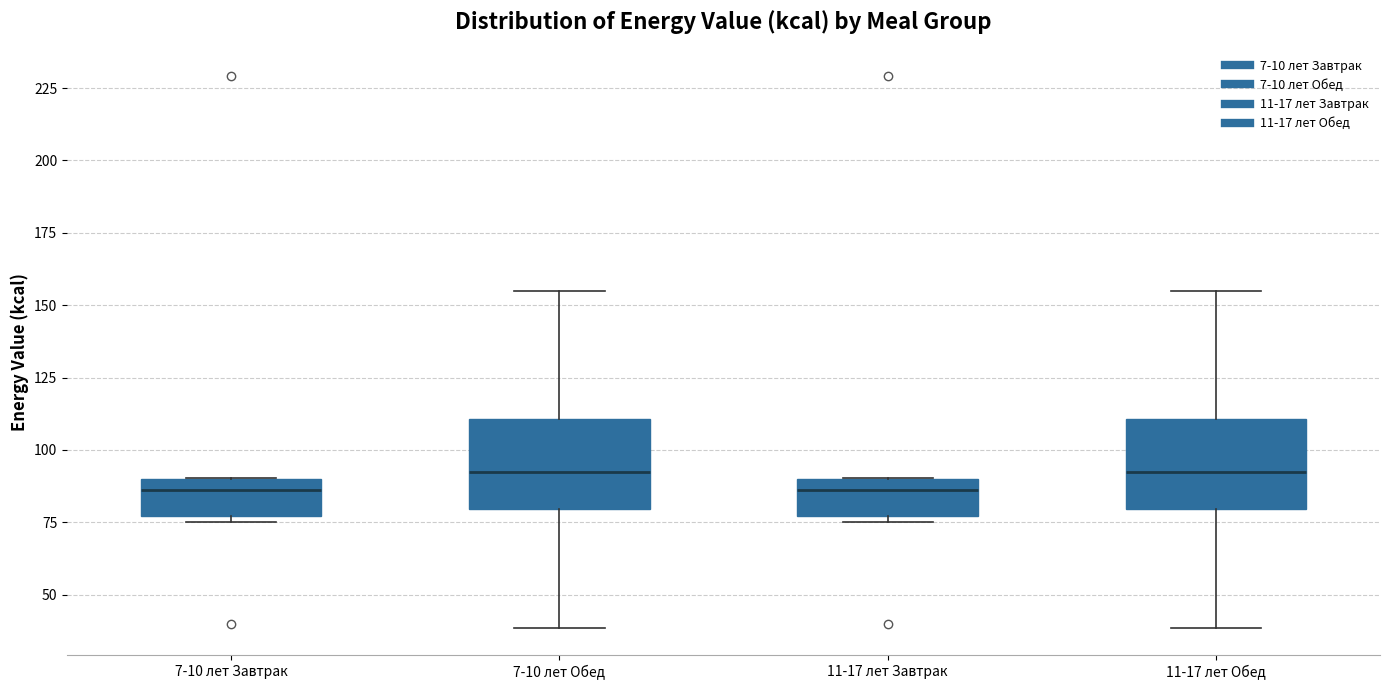

Reading left to right, transcribe this box plot: for each box, give where its median line is, the range the box spans, and where its two whiskers end, as read against the y-axis. The values are not printed on the chart, so give them approximately, as read against the axis.

7-10 лет Завтрак: median 85, box 75 to 90, whiskers 75 (just below the box's lower edge) to 90
7-10 лет Обед: median 90, box 80 to 110, whiskers 40 to 155
11-17 лет Завтрак: median 85, box 75 to 90, whiskers 75 (just below the box's lower edge) to 90
11-17 лет Обед: median 90, box 80 to 110, whiskers 40 to 155